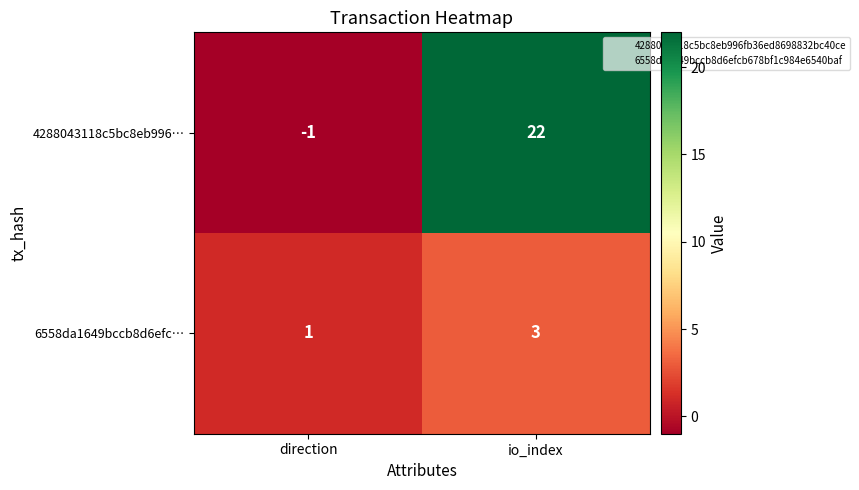

Read the 4288043118c5bc8eb996… value at io_index, to the nearest 10.

20